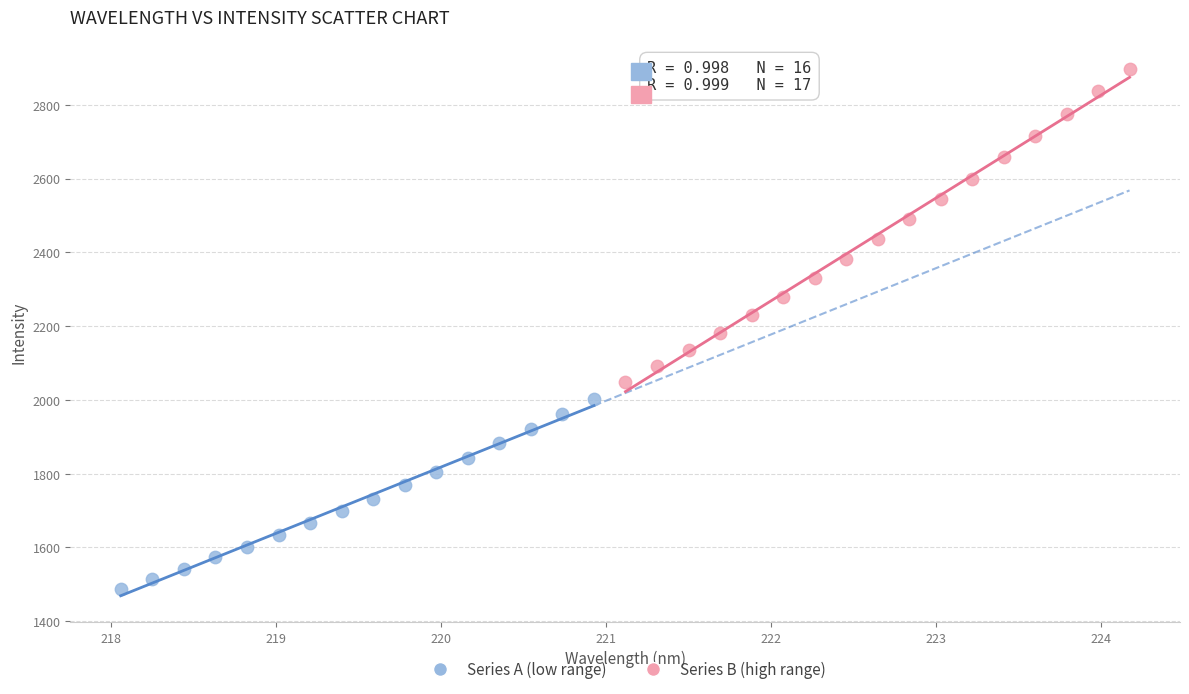

Which series reaches the maximum Y coordinate?

Series B (high range)